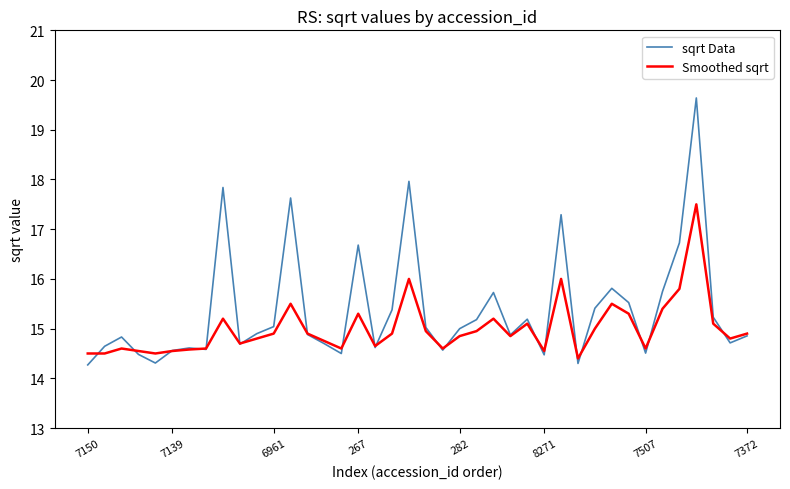

Which series has the widest spread of values?

sqrt Data